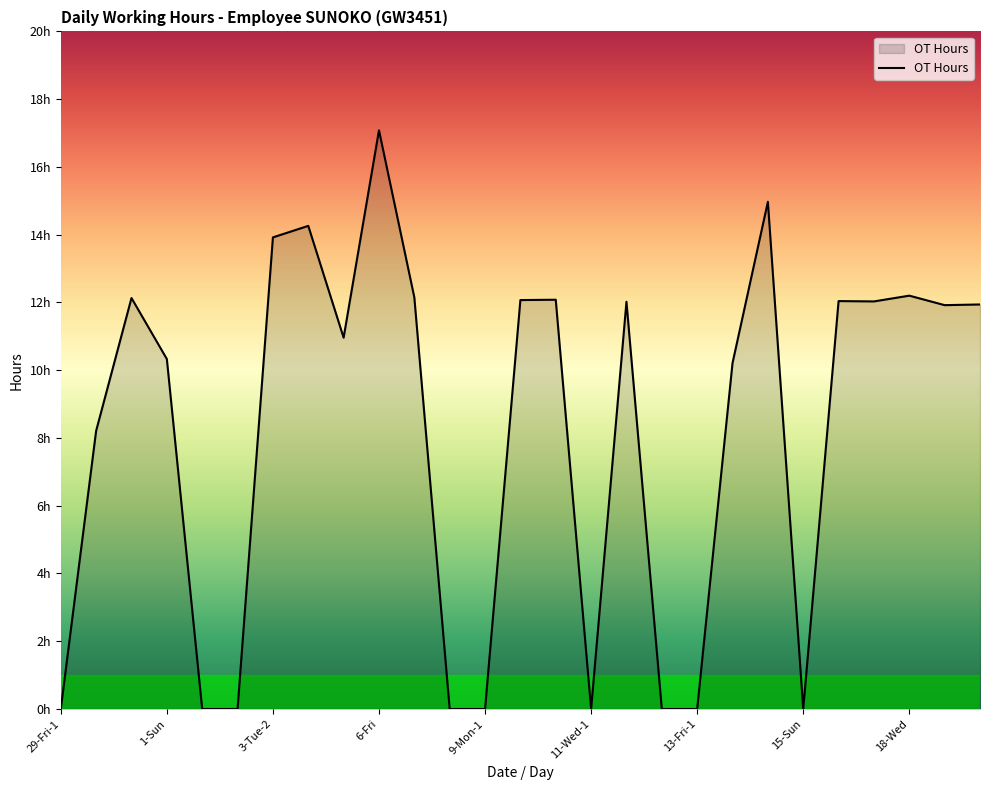

Reading left to right, what are all the values shown in this chart?

29-Fri-1=0.0	29-Fri-2=8.2	30-Sat=12.1	1-Sun=10.3	2-Mon=0.0	3-Tue-1=0.0	3-Tue-2=13.9	4-Wed=14.3	5-Thu=11.0	6-Fri=17.1	7-Sat=12.2	8-Sun=0.0	9-Mon-1=0.0	9-Mon-2=12.1	10-Tue=12.1	11-Wed-1=0.0	11-Wed-2=12.0	12-Thu=0.0	13-Fri-1=0.0	13-Fri-2=10.2	14-Sat=15.0	15-Sun=0.0	16-Mon=12.0	17-Tue=12.0	18-Wed=12.2	19-Thu=11.9	20-Fri=11.9